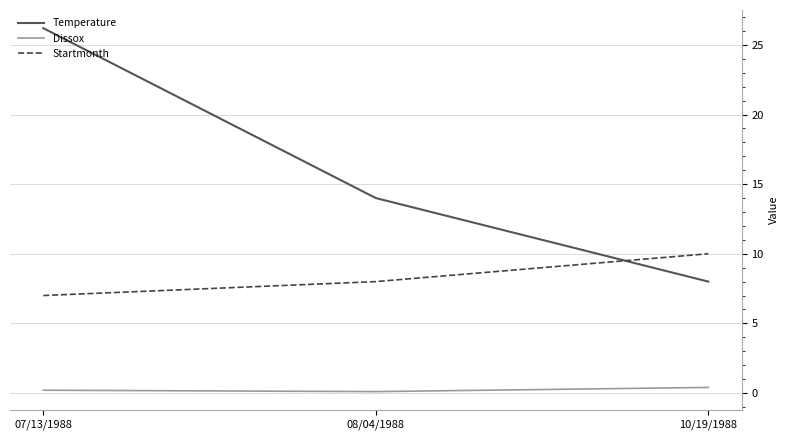

What are all the series names shown in the legend?

Temperature, Dissox, Startmonth